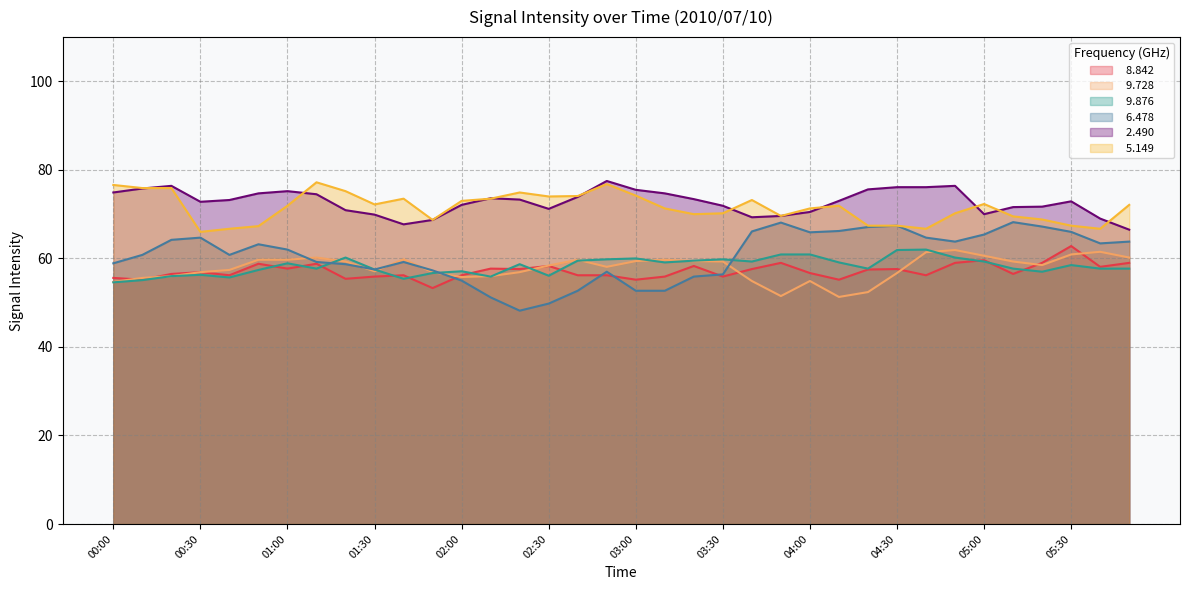

True or false:   9.876 has a value of 55.4 at 01:40.

True